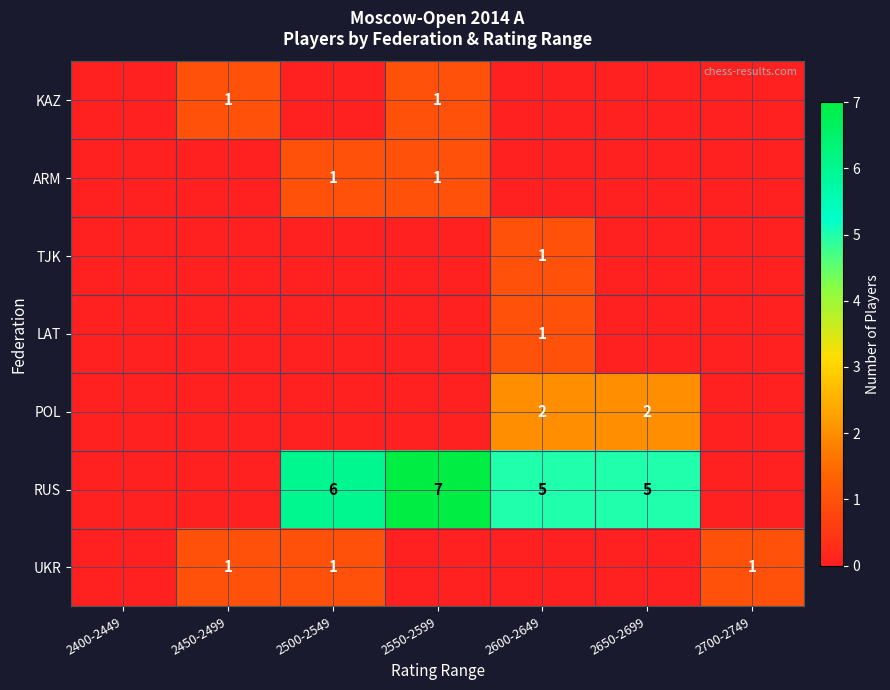

Is it true that UKR equals 1 at 2450-2499?

True